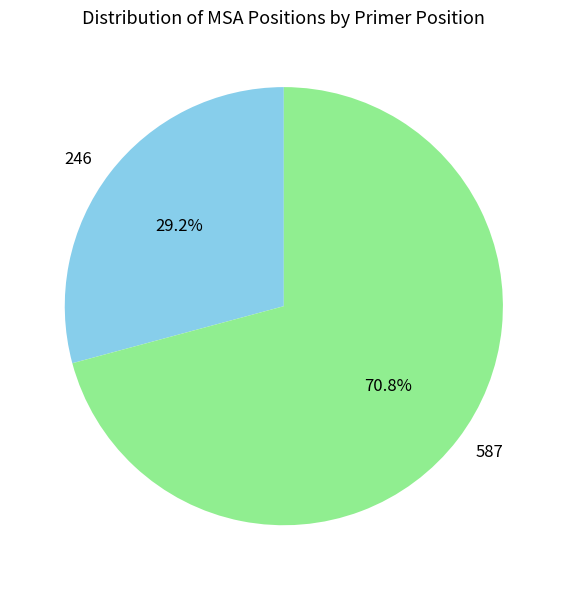

How many segments does this pie chart have?

2